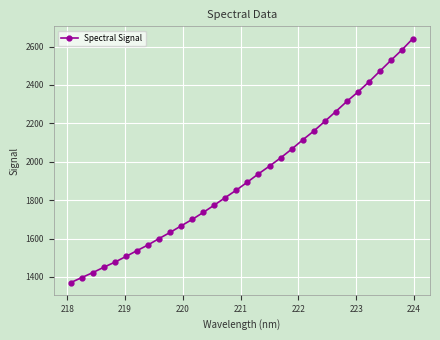

What is the minimum value shown in the chart?

1370.5